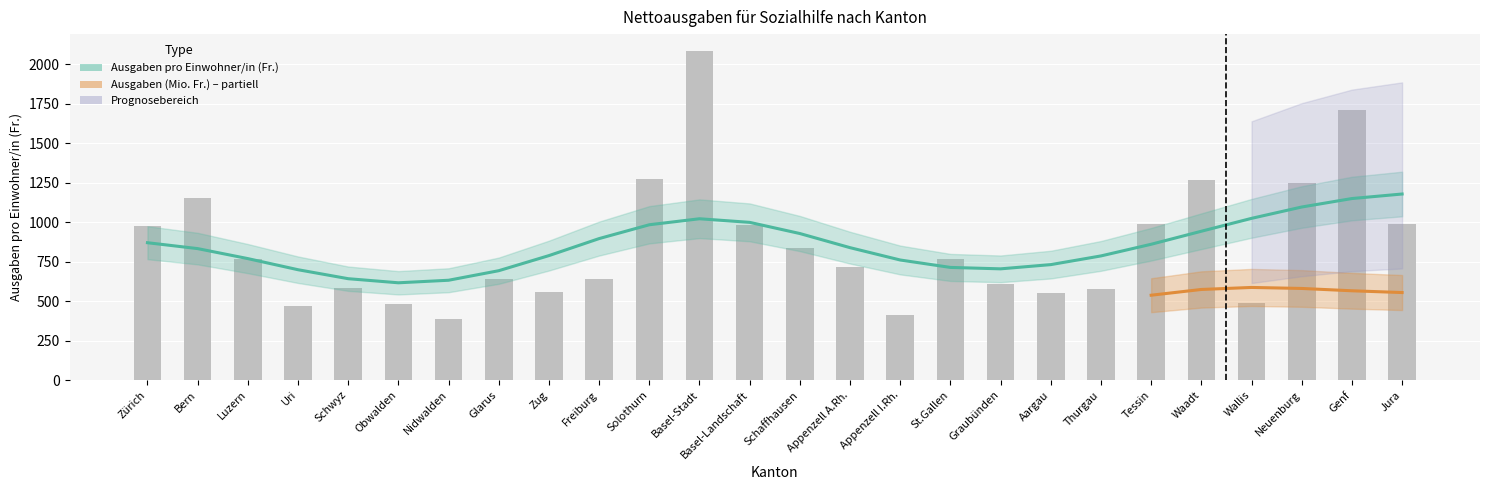

How many values are below 765?

13